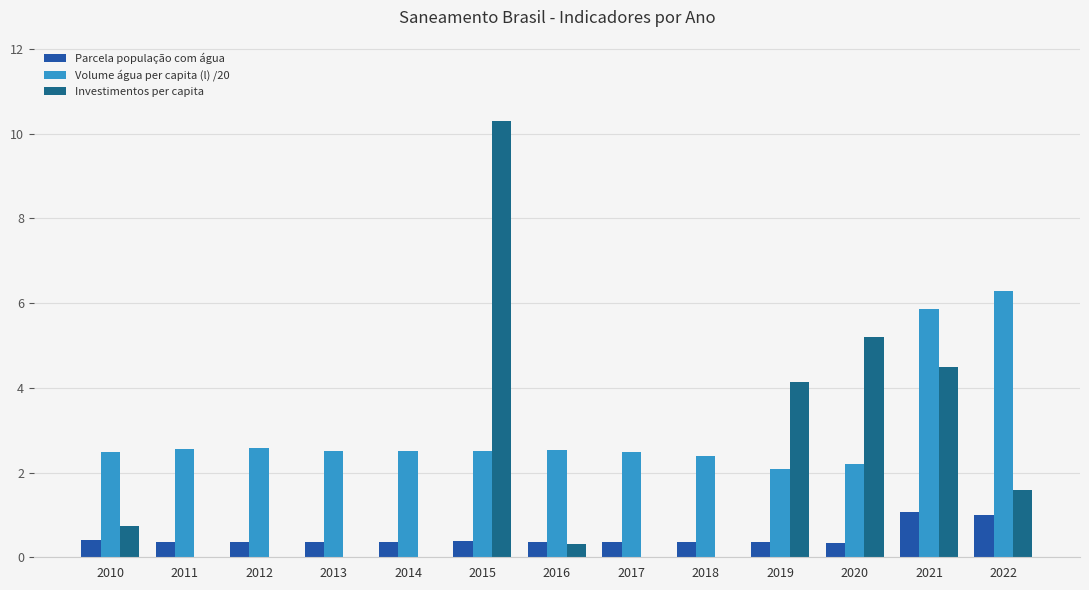

Which category has the highest value across all series?

2015